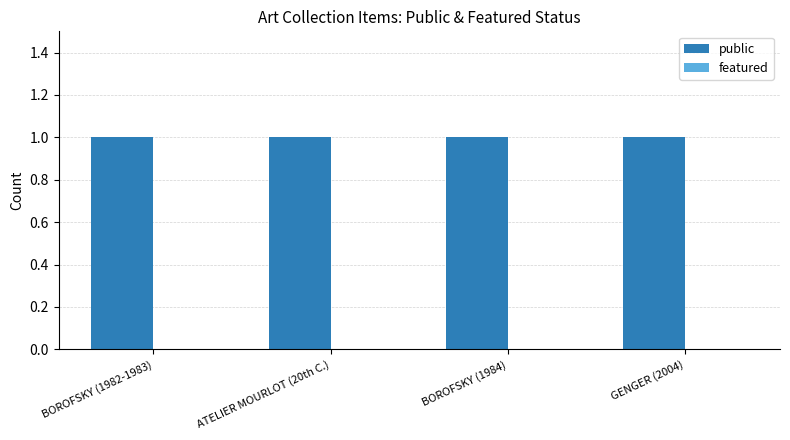

Rank the series at BOROFSKY (1984) from highest to lowest value.

public, featured